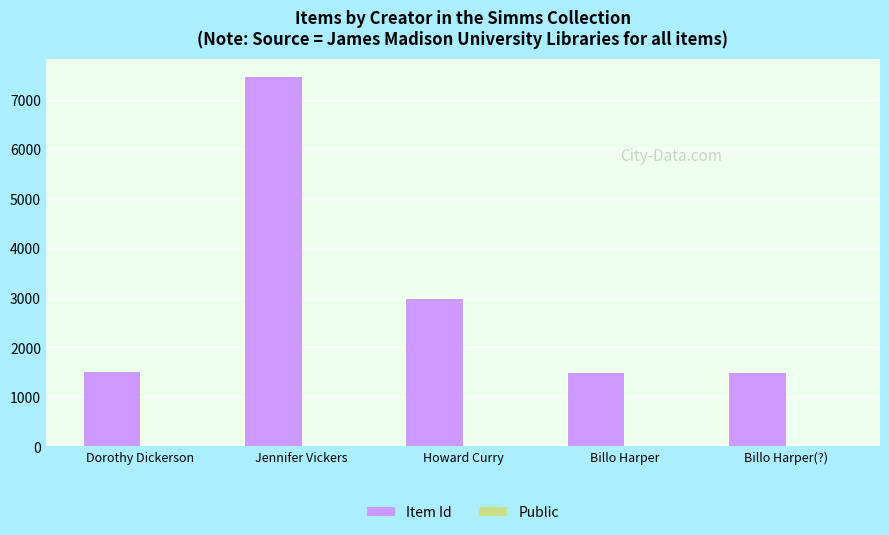

Which series has the largest total across all categories?

Item Id